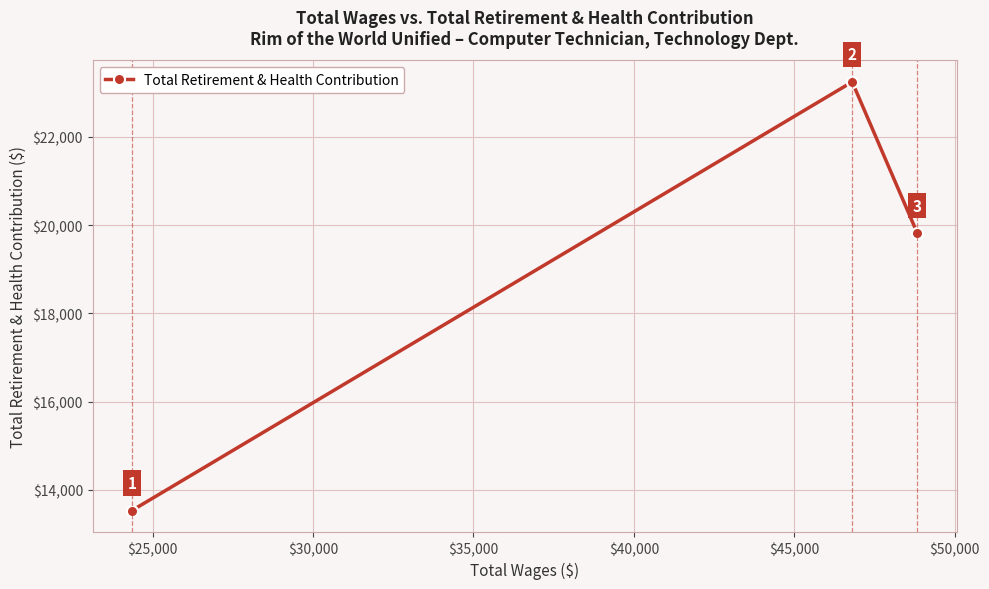

How many values are between 13531 and 23247?

3